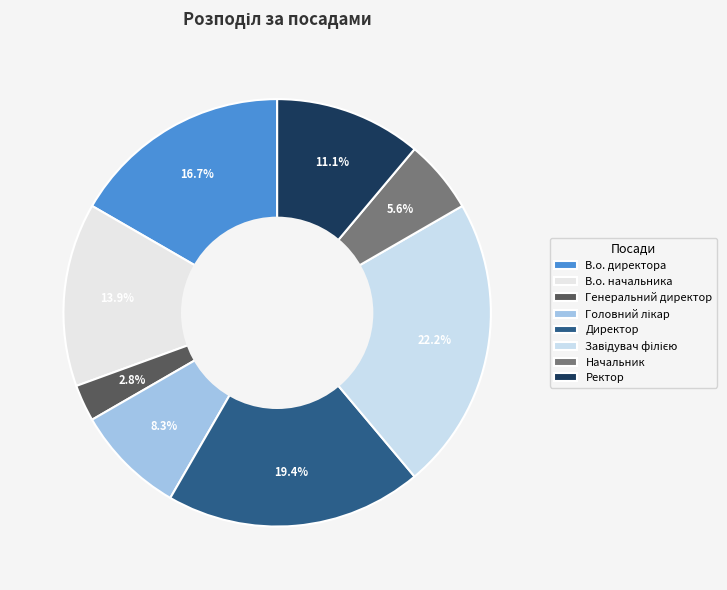

To the nearest percent, what is the average slice percentage?

12%